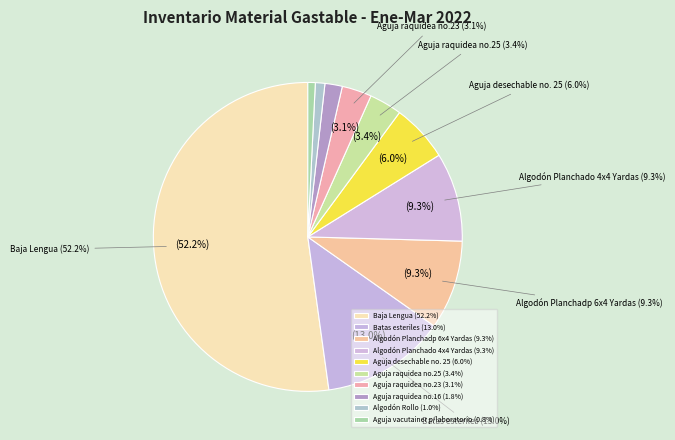

Rank the categories by value from highest to lowest.

Baja Lengua, Batas esteriles, Algodón Planchadp 6x4 Yardas, Algodón Planchado 4x4 Yardas, Aguja desechable no. 25, Aguja raquidea no.25, Aguja raquidea no.23, Aguja raquidea no.16, Algodón Rollo, Aguja vacutainer p/laboratorio